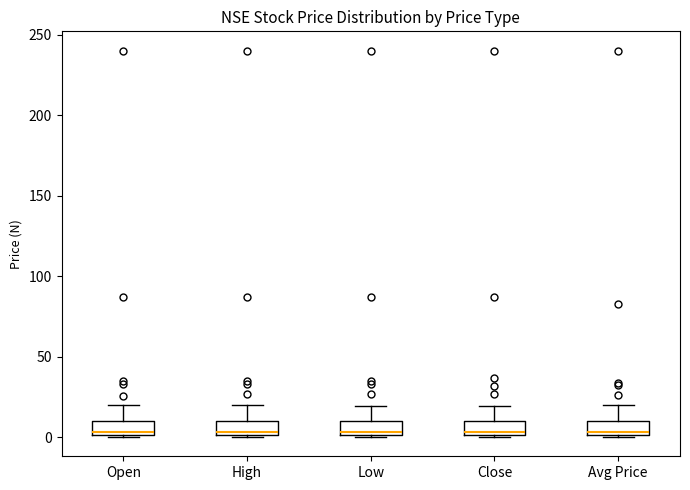

Where does the median line of the box for Open sit on the y-axis? The values are not printed on the chart, so give them approximately, as read against the axis.

5